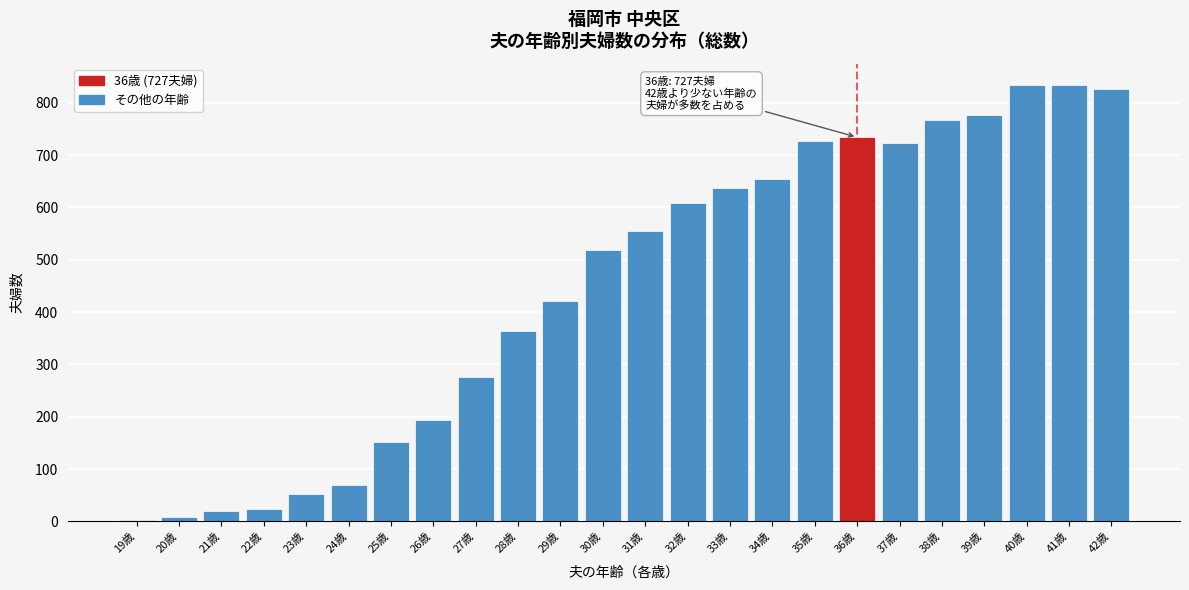

Is it true that the value at 32歳 is 894?

False